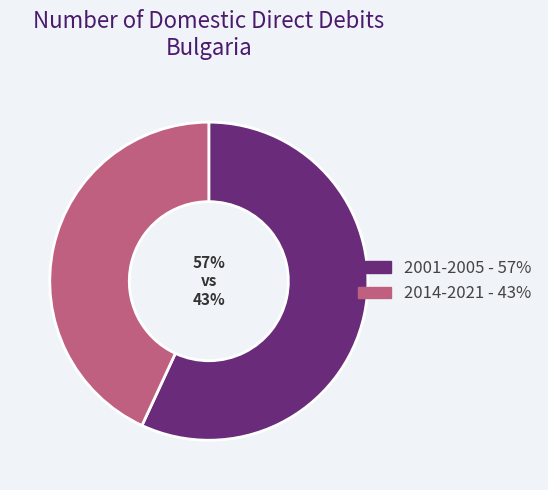

To the nearest percent, what is the difference between the largest and smallest slice percentages?

14%